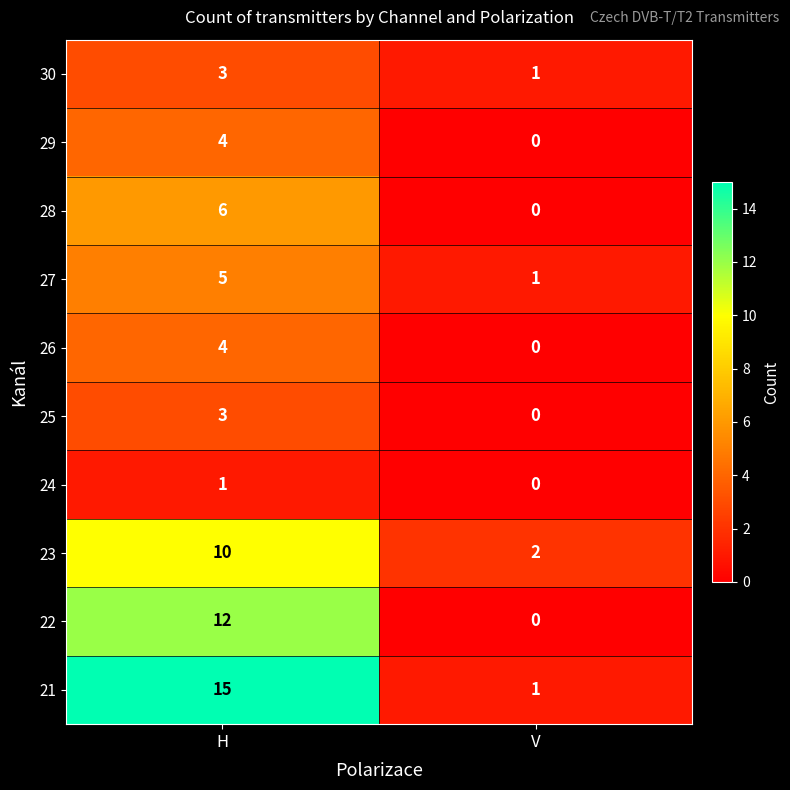

Which label corresponds to the largest value in the chart?

H